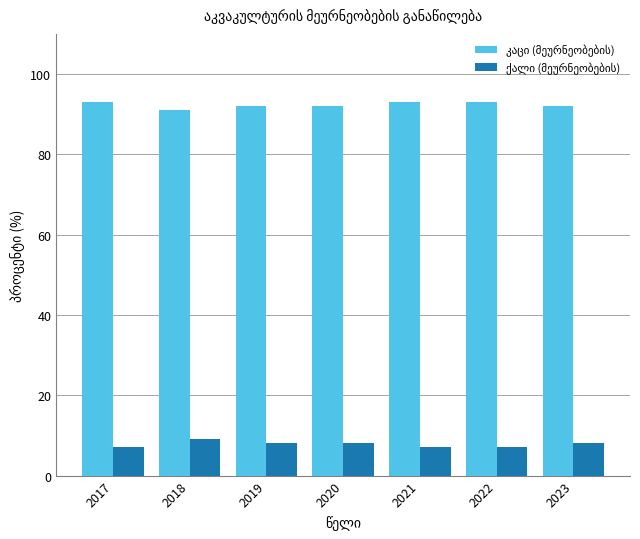

What is the total value across all series at 2018?

100